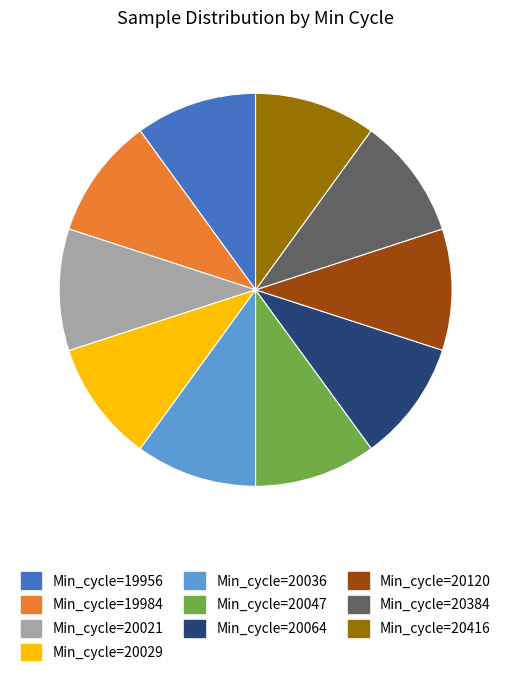

Is it true that Min_cycle=19956 is 10% of the pie?

True